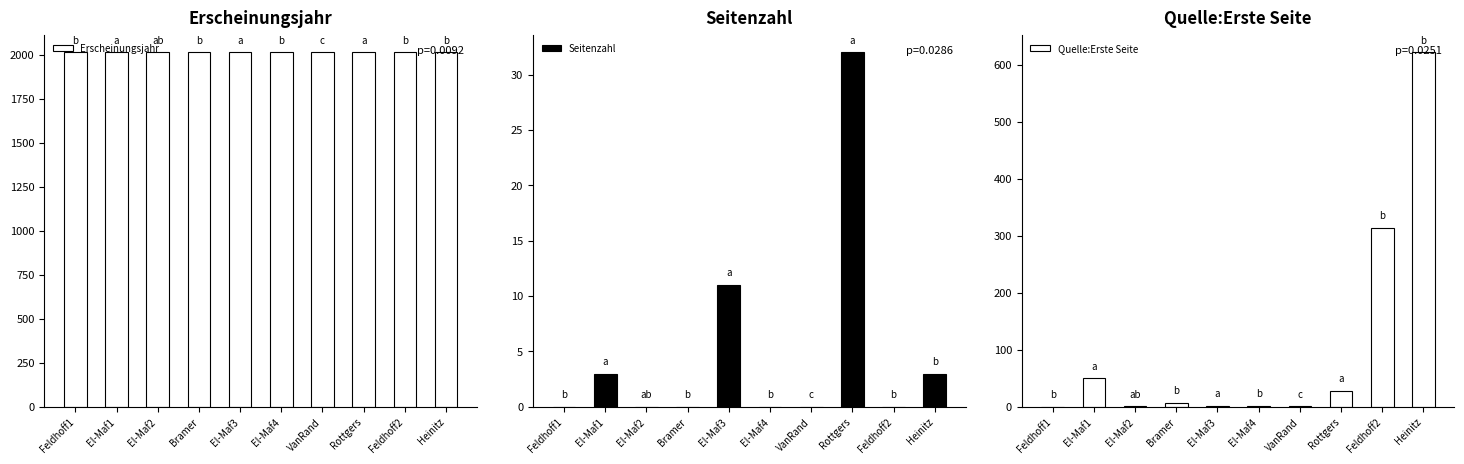

Reading left to right, what are all the values shown in this chart?

Erscheinungsjahr: 2013	2013	2013	2013	2013	2013	2013	2013	2013	2013
Seitenzahl: 0	3	0	0	11	0	0	32	0	3
Quelle:Erste Seite: 0	50	1	7	2	2	1	28	314	622